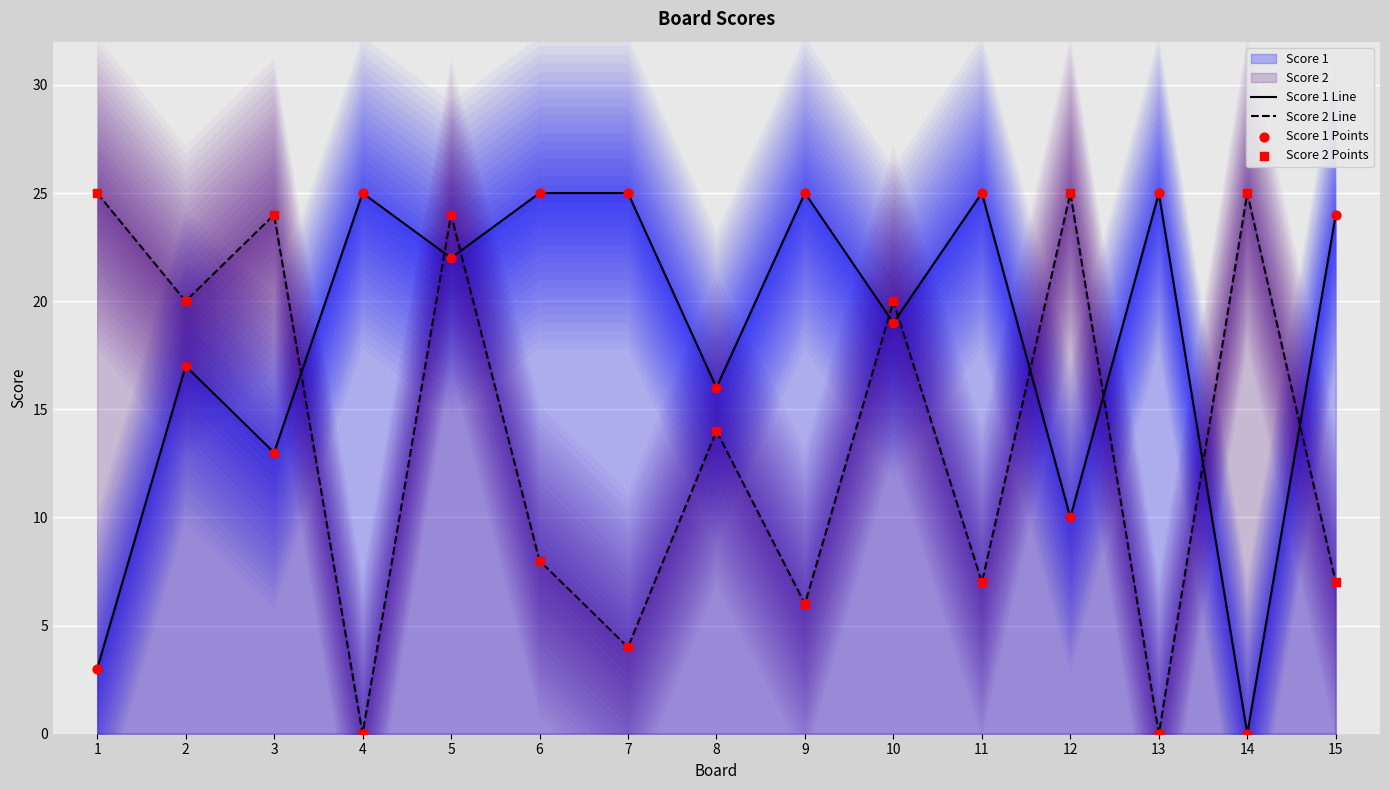

Which series reaches the maximum Y coordinate?

Score 1 Line